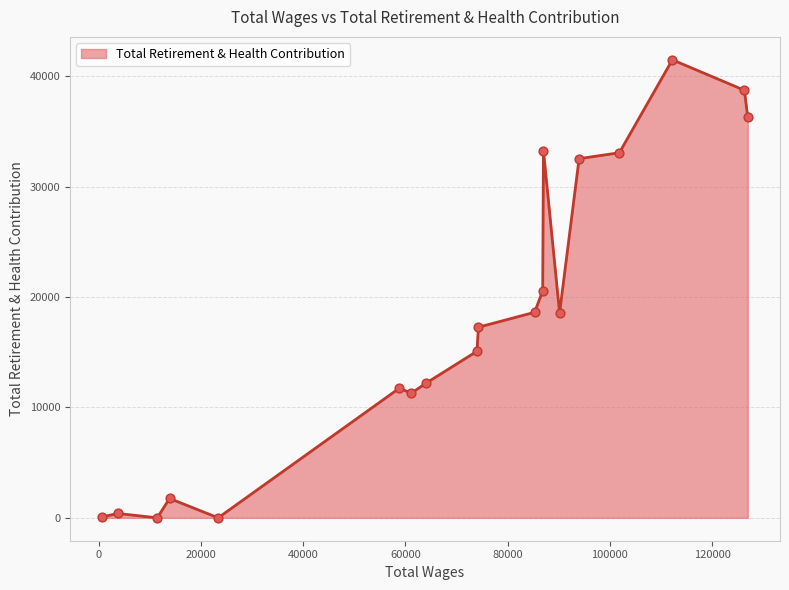

What is the difference between the maximum and minimum values?

41504